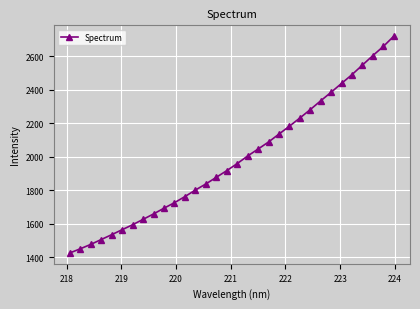

True or false: the data has more than 1 interior local peaks.

False